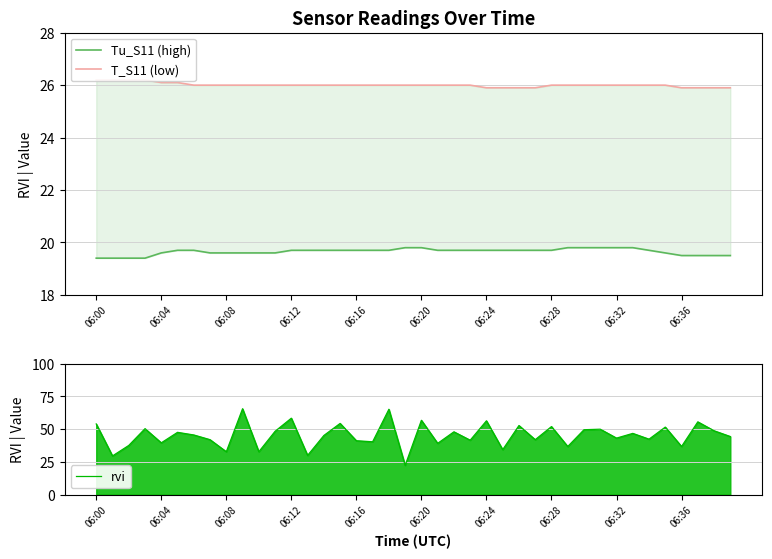

In rvi, how many points are higher than both neighbors (excluding endpoints)?

15